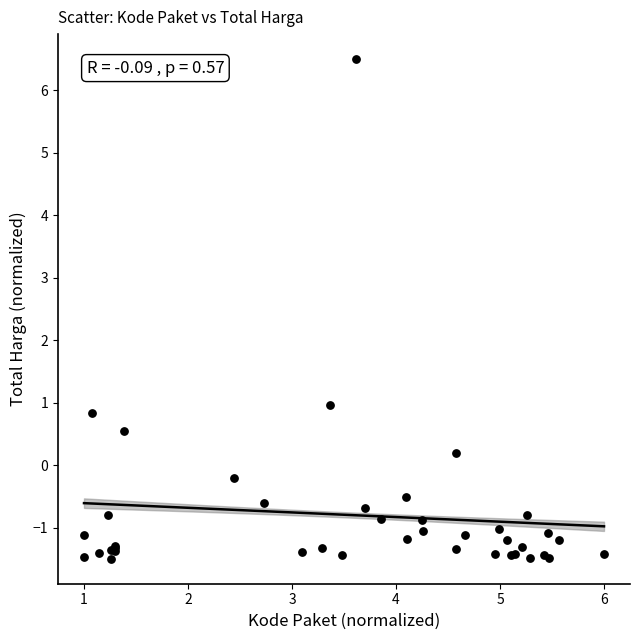

What Y value in the scatter plot is closest to 2?

1.0